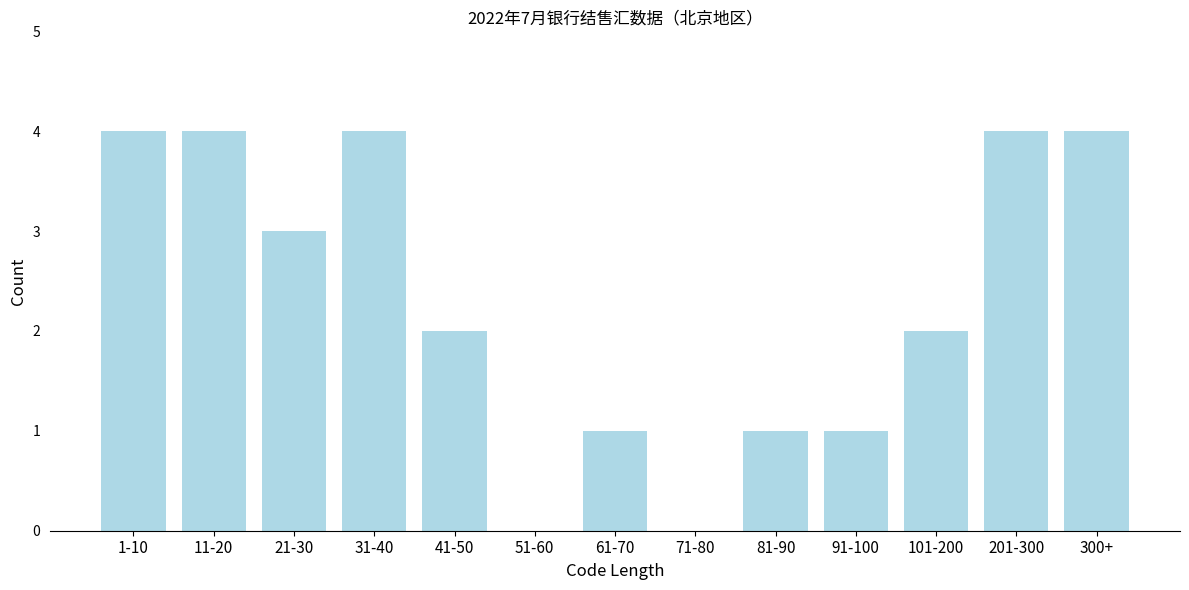

Reading right to left, transcribe all the data shown in this chart.

300+=4	201-300=4	101-200=2	91-100=1	81-90=1	71-80=0	61-70=1	51-60=0	41-50=2	31-40=4	21-30=3	11-20=4	1-10=4